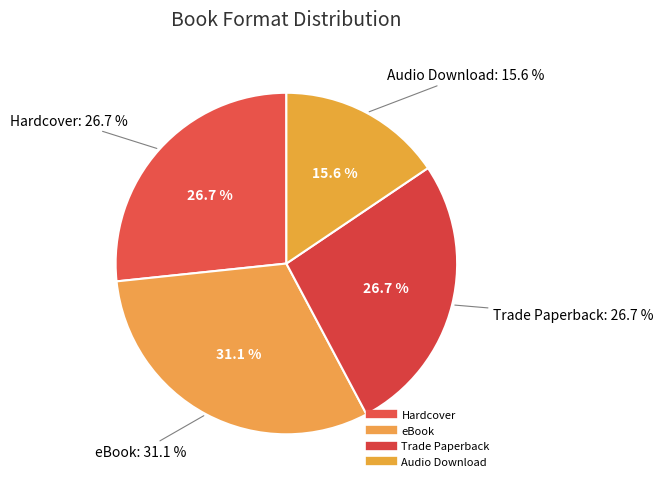

The eBook slice represents 37% of the pie. True or false?

False